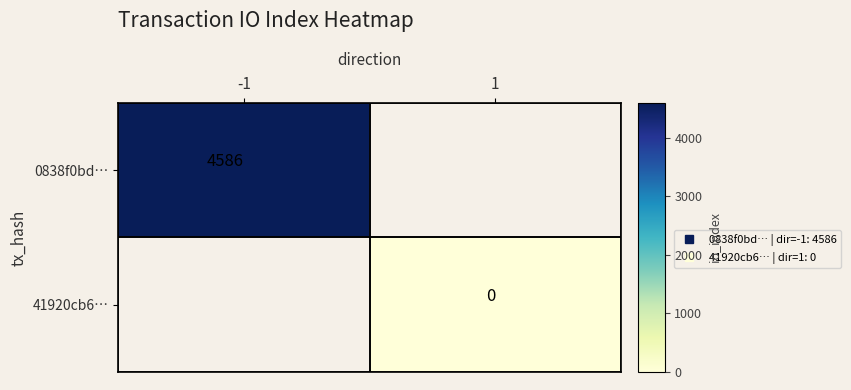

Is the value of 0838f0bd… at 1 greater than the value of 41920cb6… at 1?

No